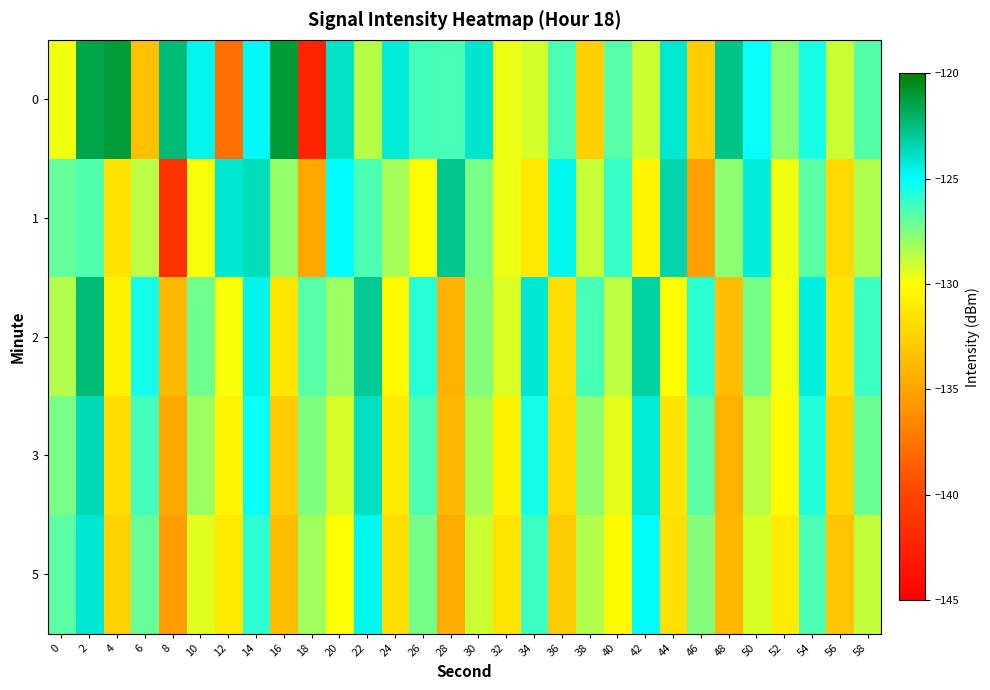

How many distinct data groups are displayed?

5